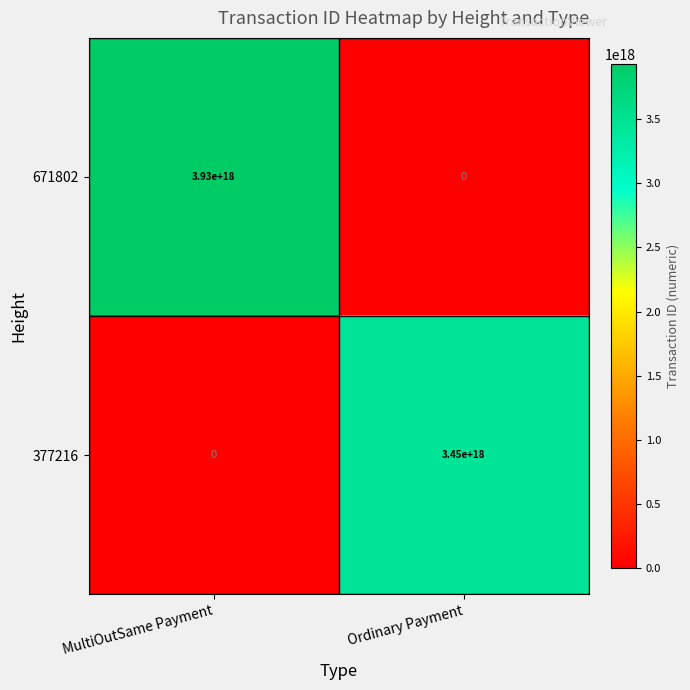

Which series changed the most between MultiOutSame Payment and Ordinary Payment?

671802